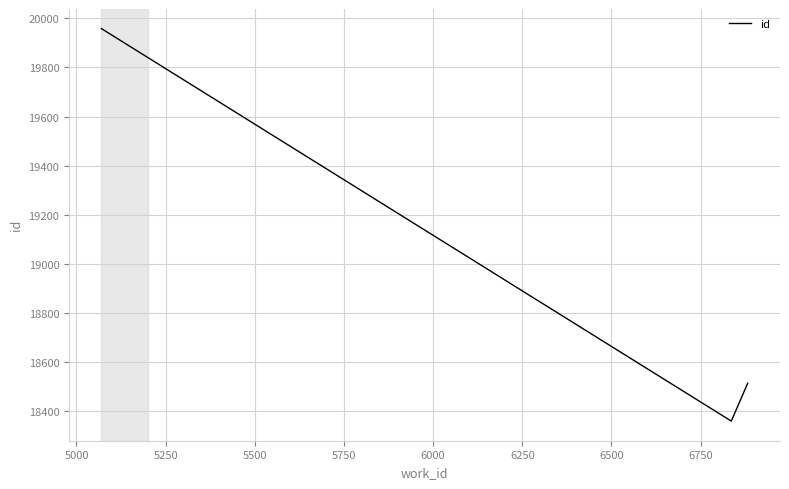

What is the maximum value shown in the chart?

19958